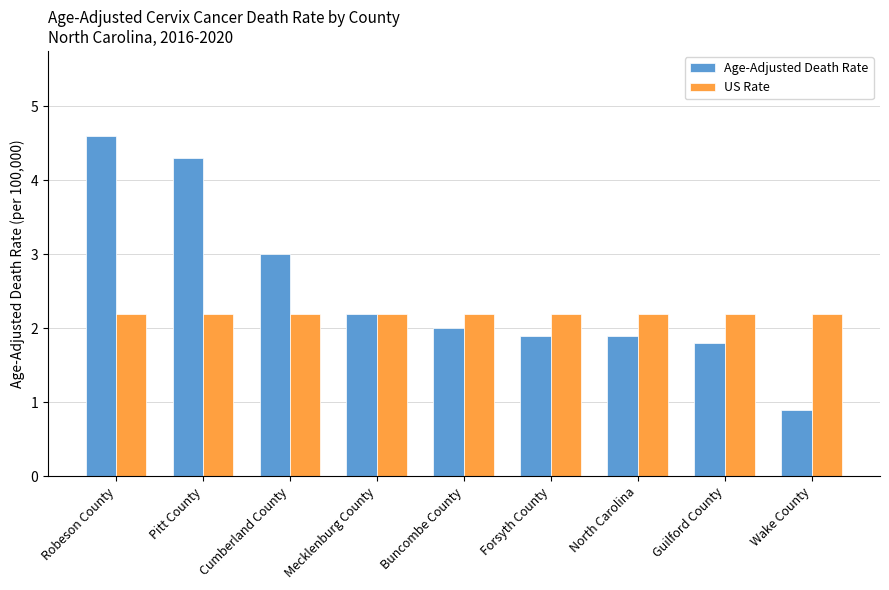

What is the value of the Age-Adjusted Death Rate bar at the 5th from the left?

2.0